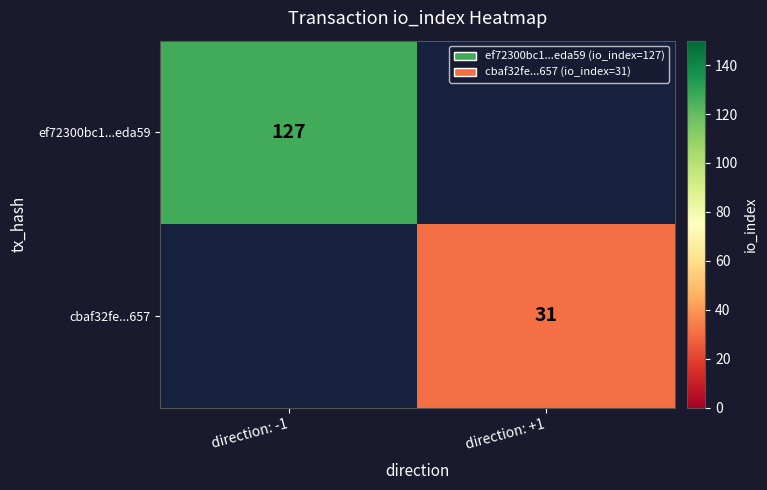

The cbaf32fe...657 series shows 50 at direction: +1. True or false?

False